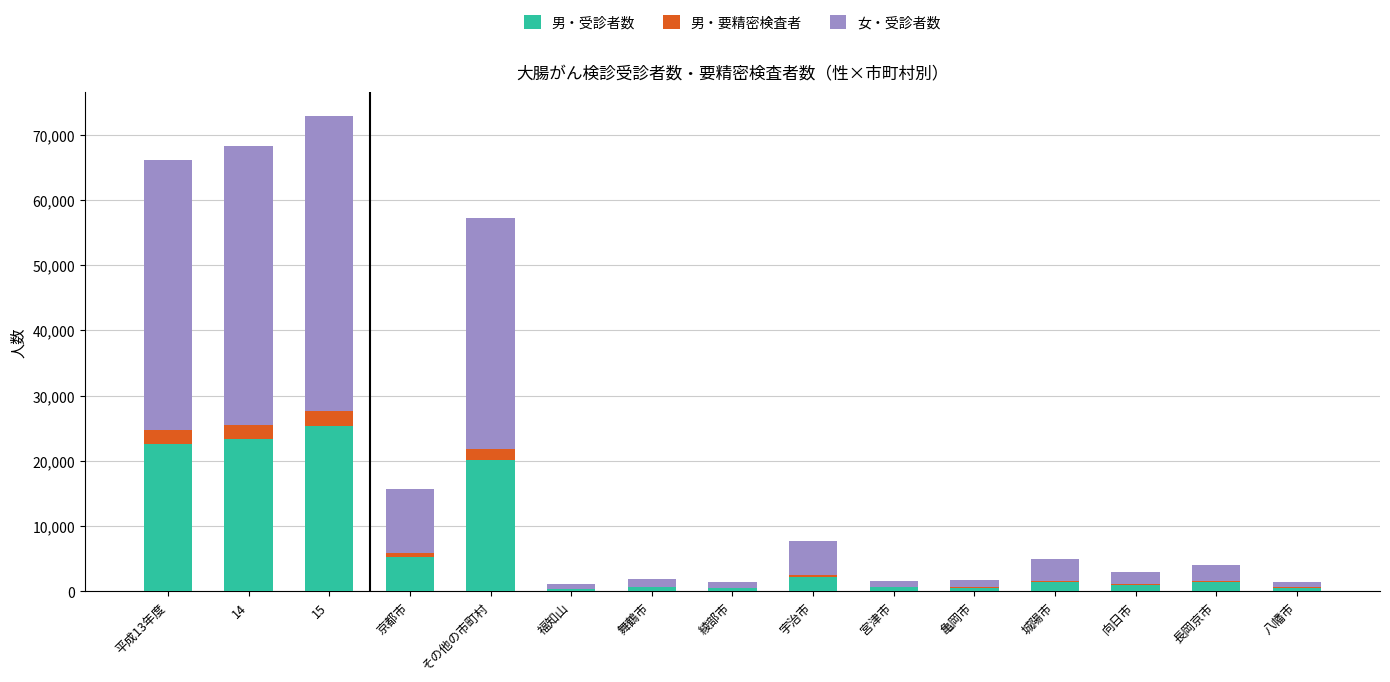

What is the maximum value for 男・受診者数?

25384